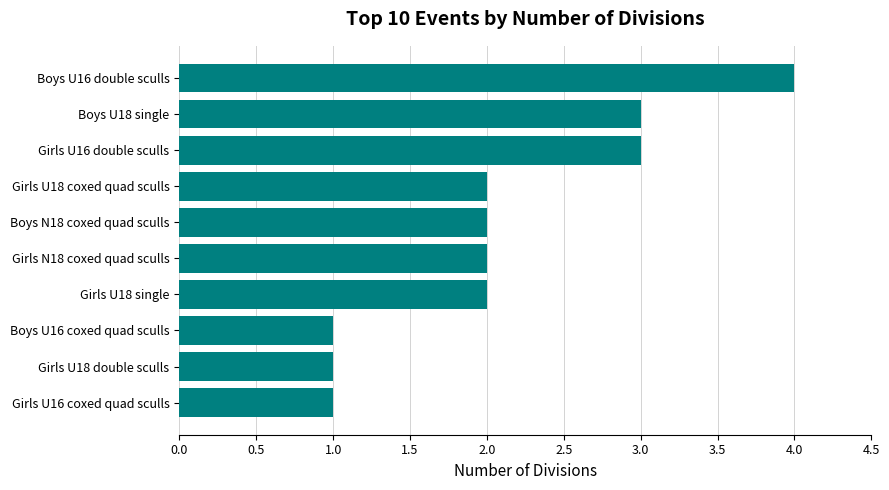

What is the ratio of the value at Girls U18 coxed quad sculls to the value at Boys U16 double sculls?

0.5